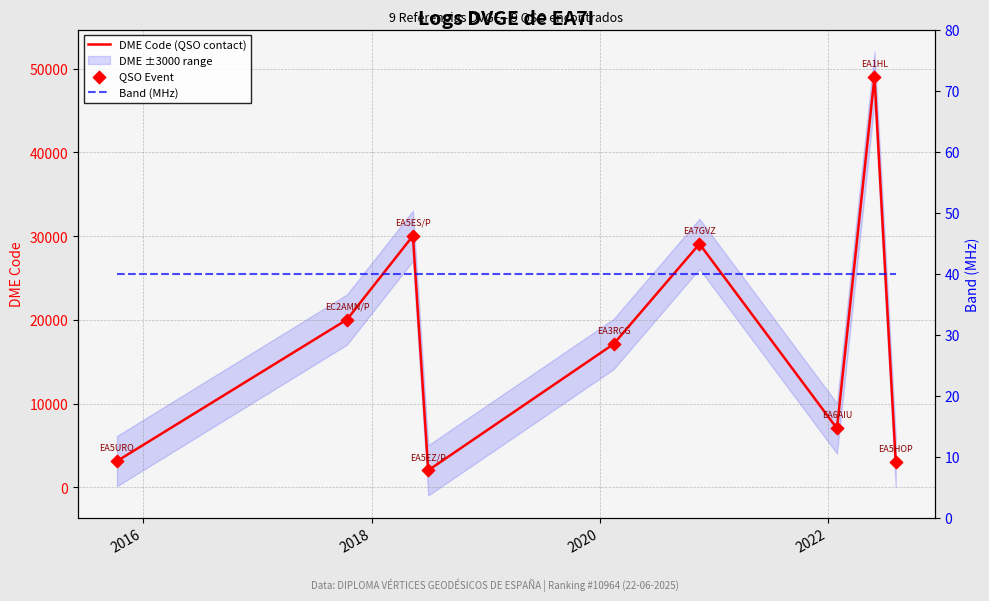

At how many categories does at least one series exceed 26290?

3